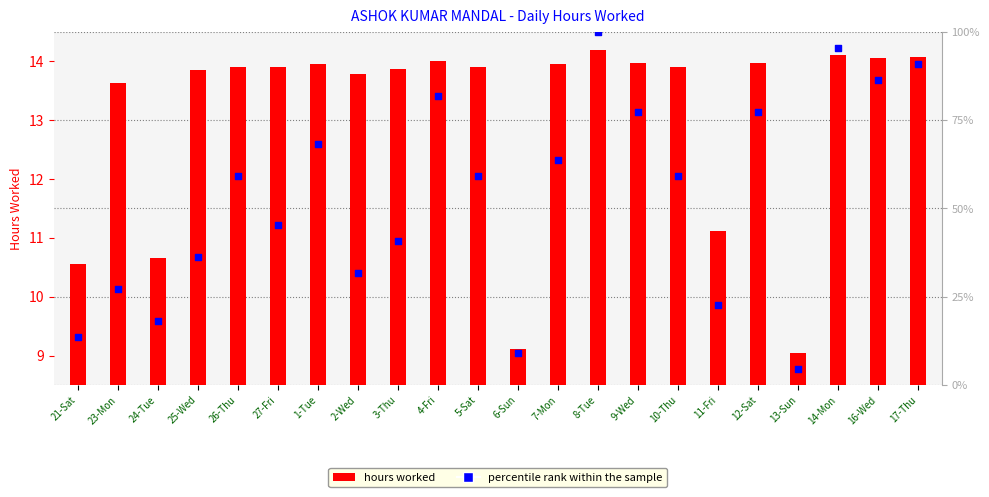

At how many categories does at least one series exceed 86?

4